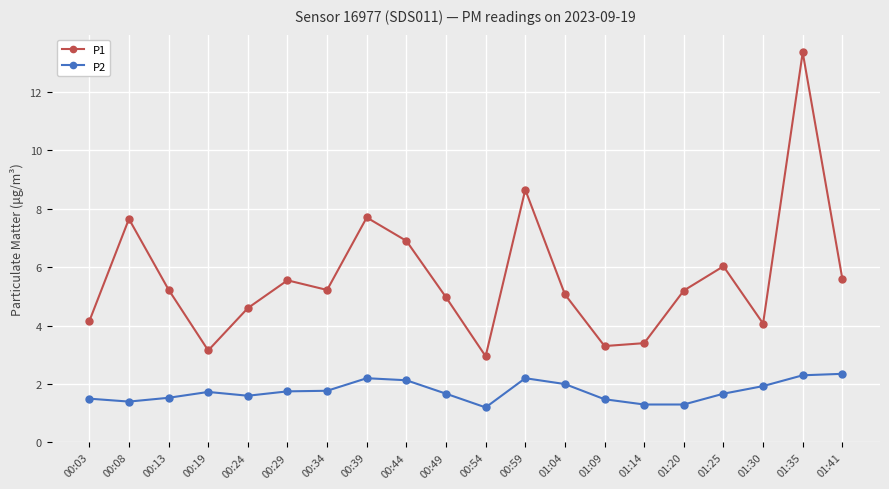

How many interior local valleys does the P1 series have?

5